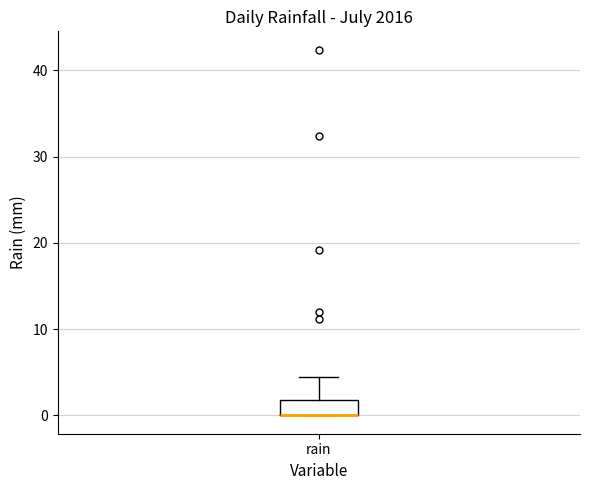

Where is the upper edge of the box for rain on the y-axis? The values are not printed on the chart, so give them approximately, as read against the axis.

2